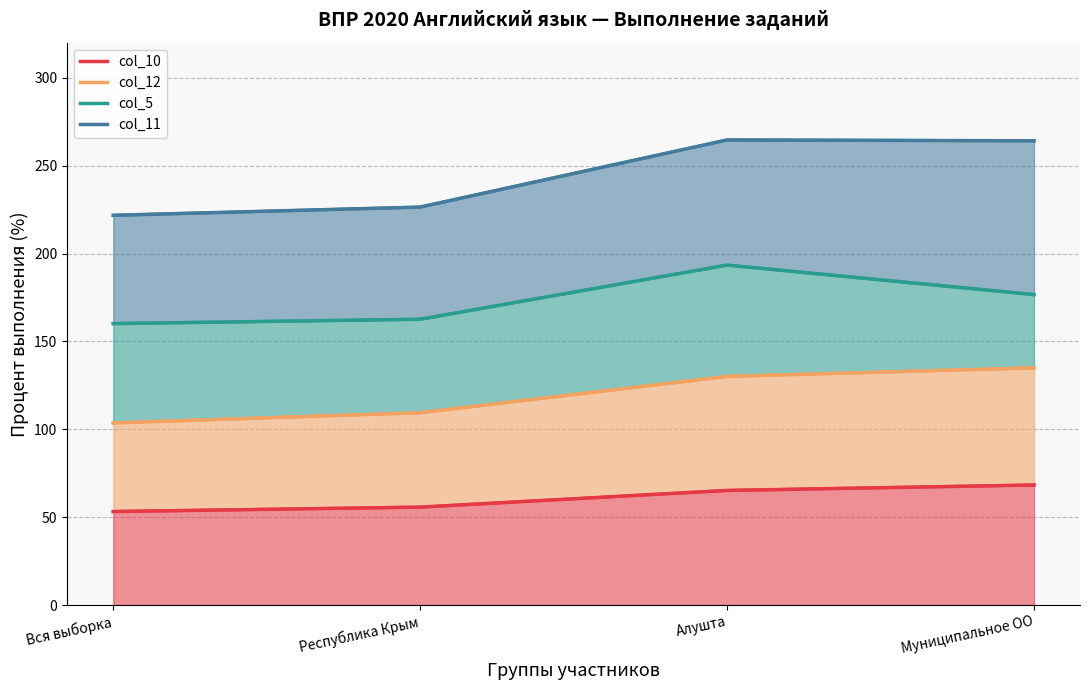

Count the number of data series in this chart.

4